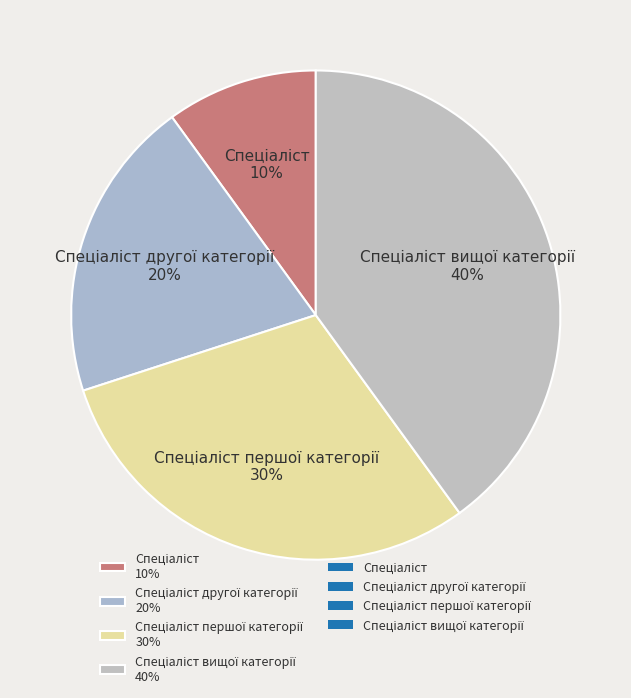

To the nearest percent, what is the average slice percentage?

25%